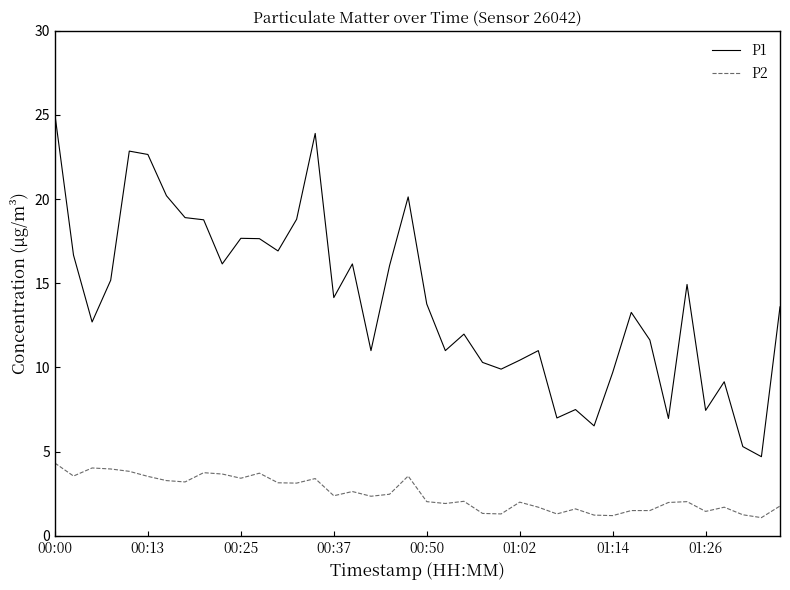

Which series has the largest total across all categories?

P1